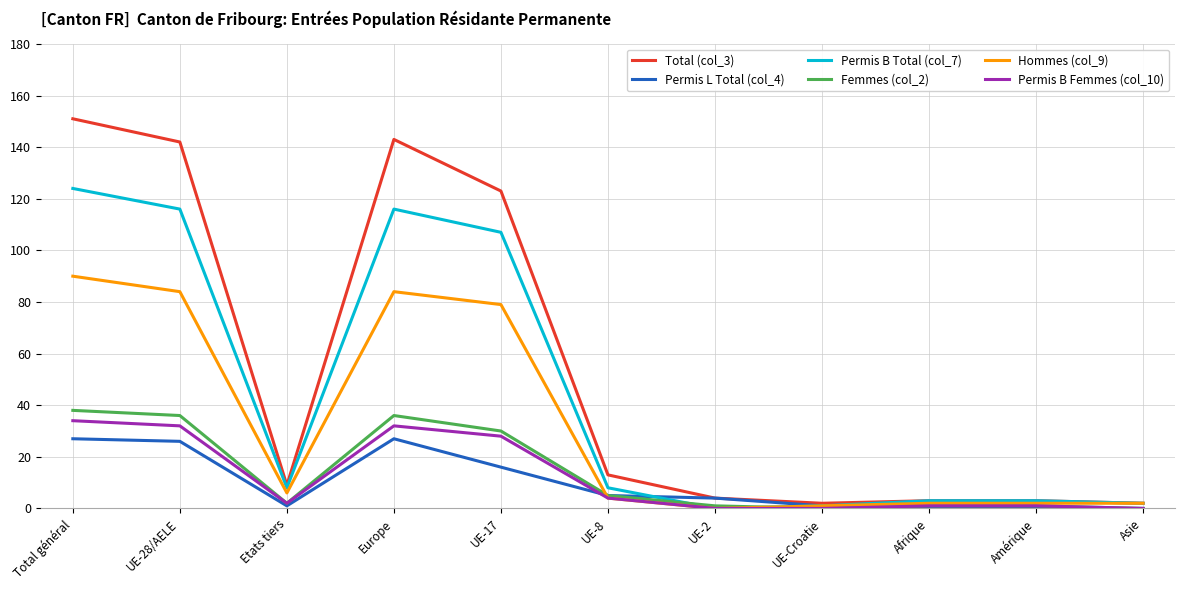

How many lines are shown in the chart?

6